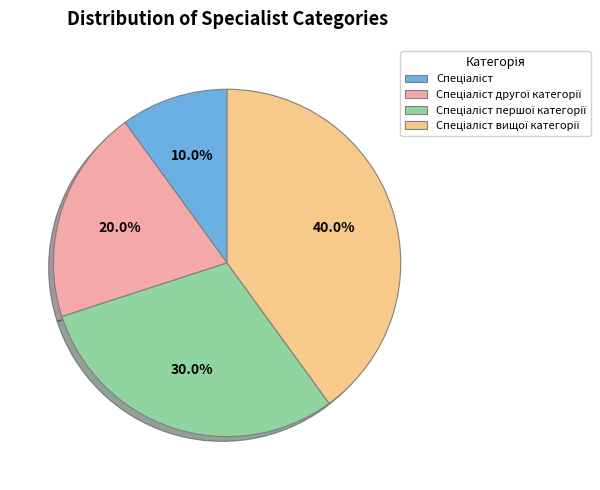

Is there a majority slice in this chart?

No